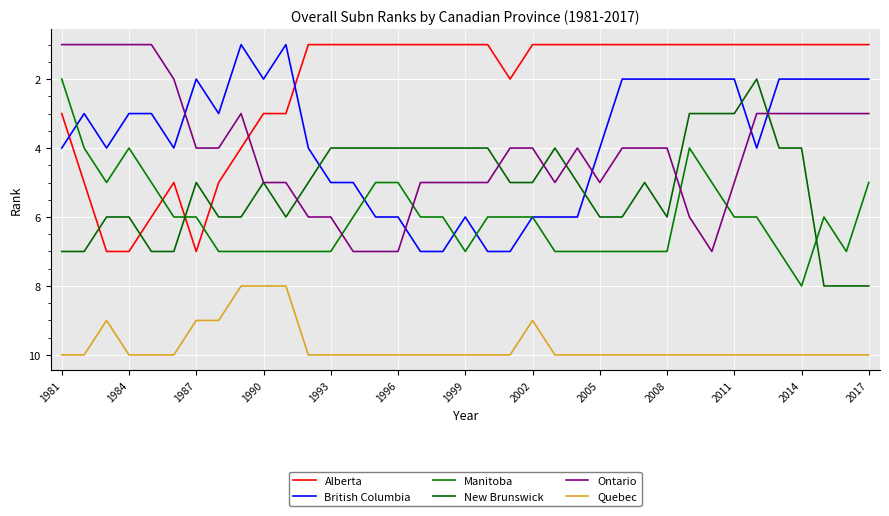

How many lines are shown in the chart?

6